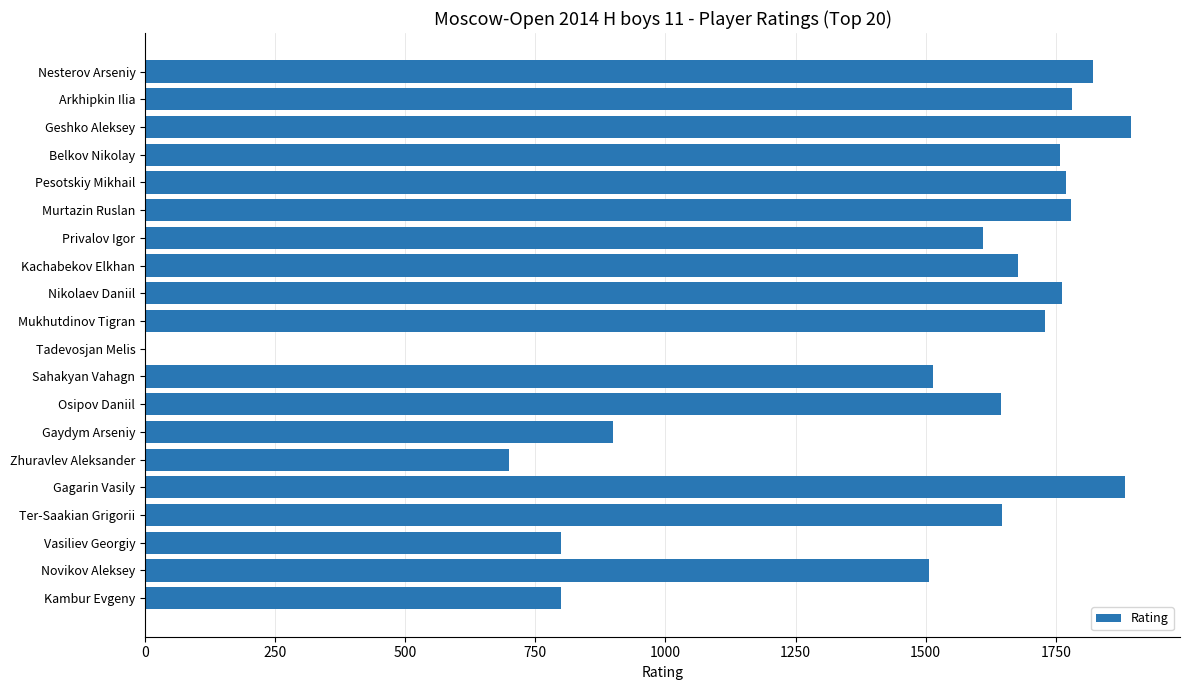

Where is the data nearest to the value 947?

Gaydym Arseniy